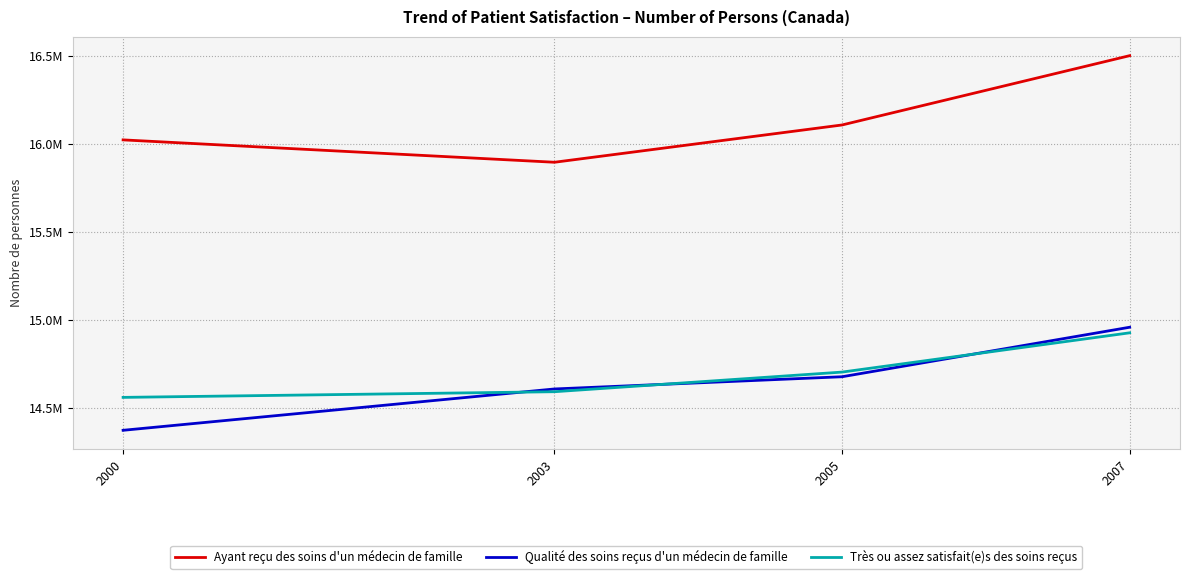

Which label corresponds to the largest value in the chart?

2007